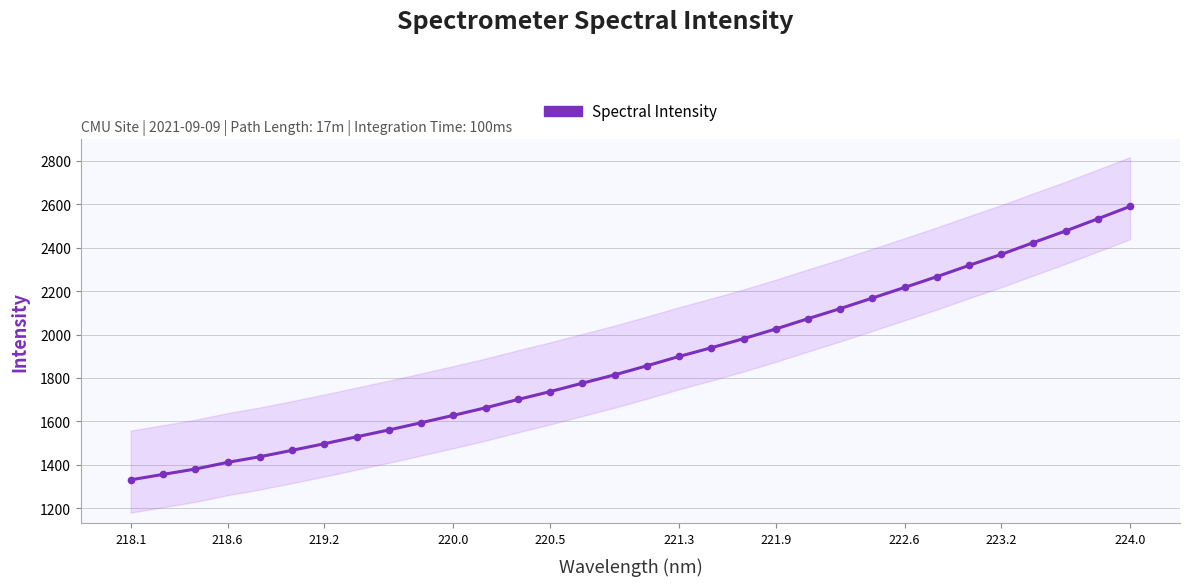

How many values are below 1855?

16